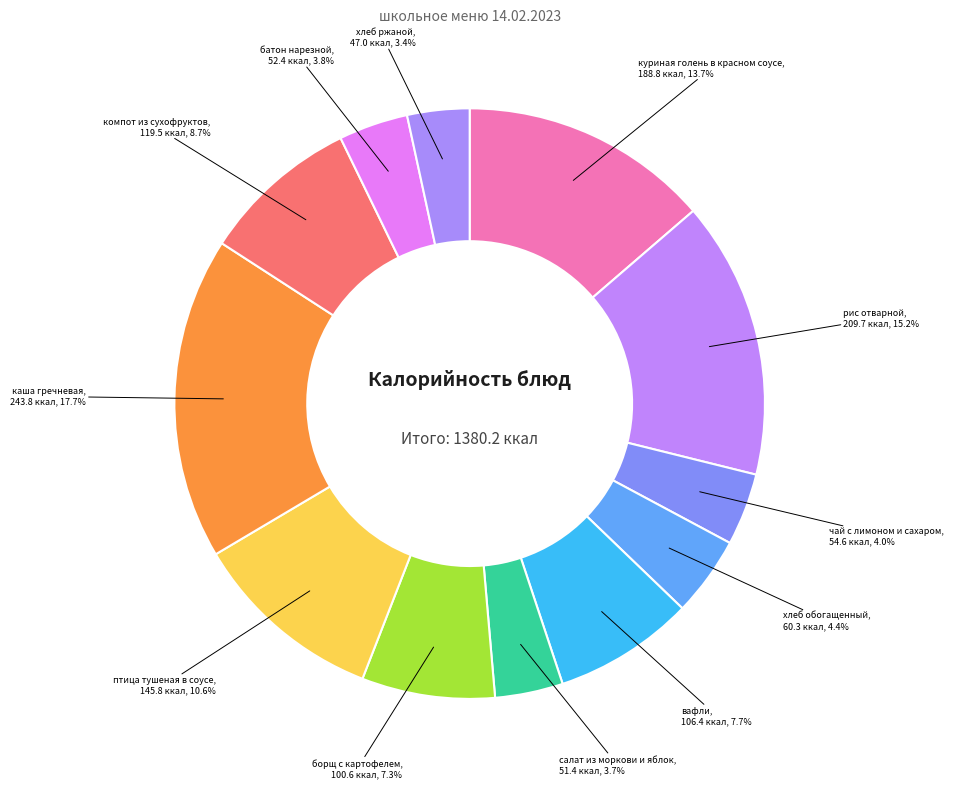

To the nearest percent, what is the difference between the largest and smallest slice percentages?

14%